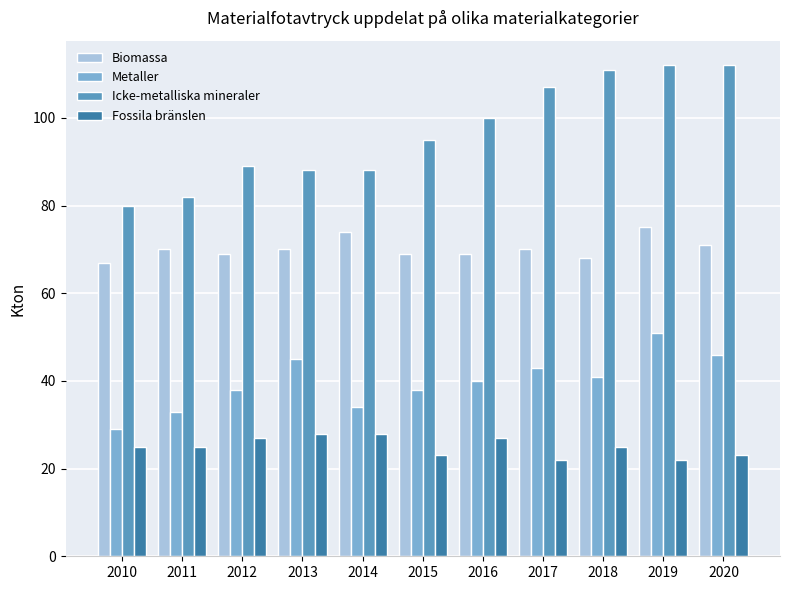

What is the approximate value of Biomassa at 2010?

67